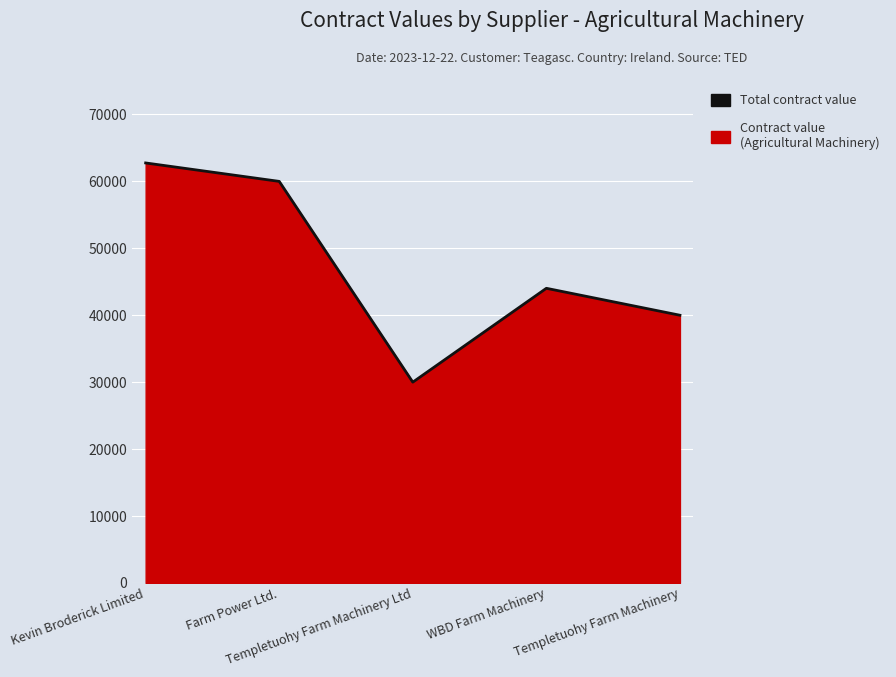

Rank the categories by value from highest to lowest.

Kevin Broderick Limited, Farm Power Ltd., WBD Farm Machinery, Templetuohy Farm Machinery, Templetuohy Farm Machinery Ltd